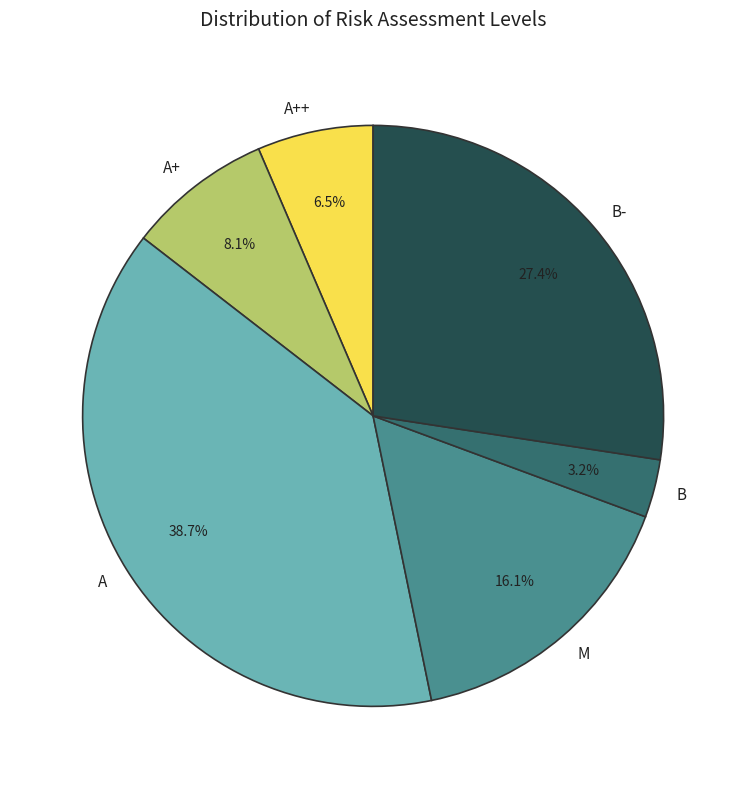

Rank the categories by value from lowest to highest.

B, A++, A+, M, B-, A